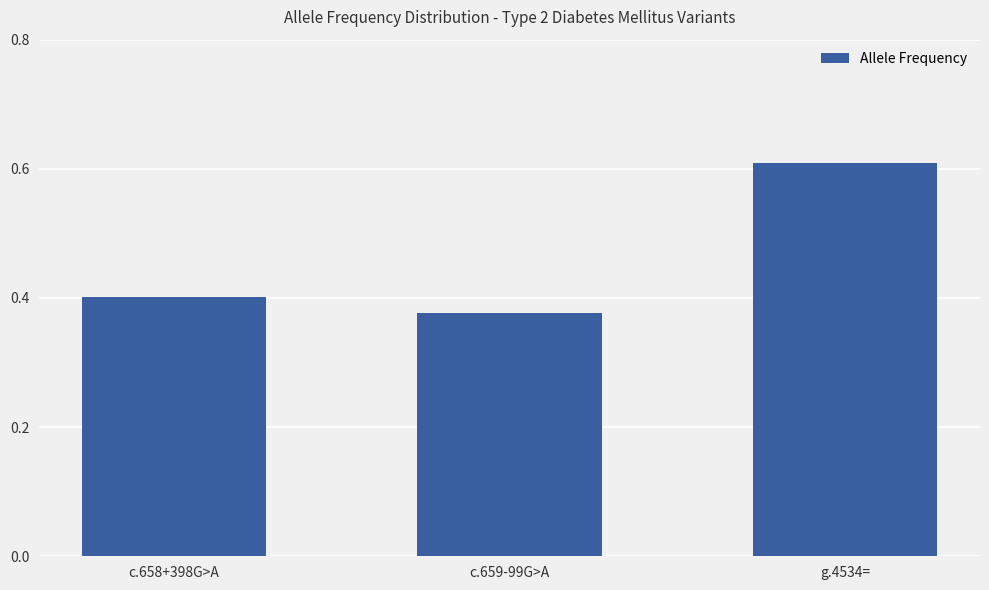

What is the sum of the values at c.658+398G>A and c.659-99G>A?

0.8